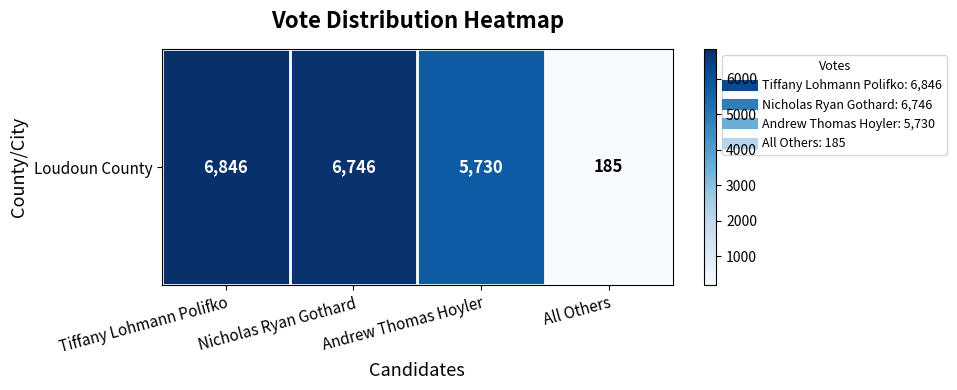

Is it true that the value at Nicholas Ryan Gothard is 11161?

False